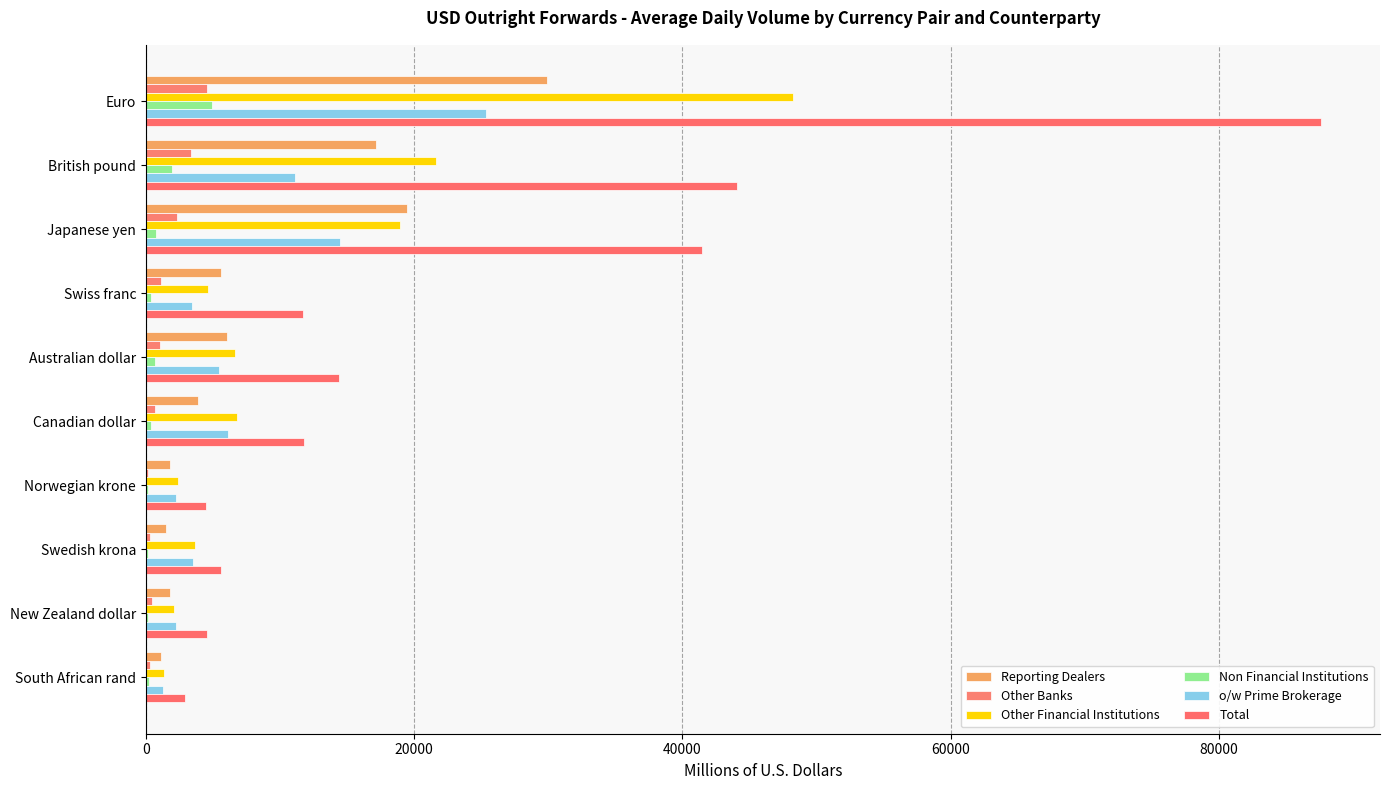

What are all the series names shown in the legend?

Reporting Dealers, Other Banks, Other Financial Institutions, Non Financial Institutions, o/w Prime Brokerage, Total